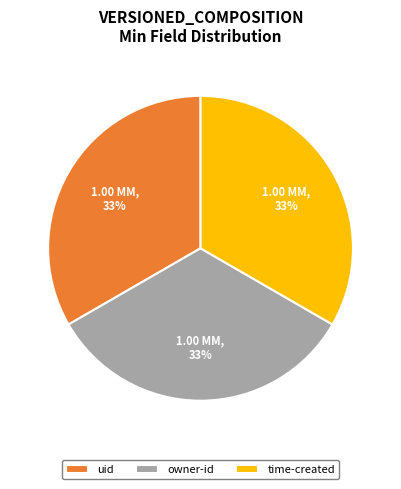

To the nearest percent, what is the average slice percentage?

33%